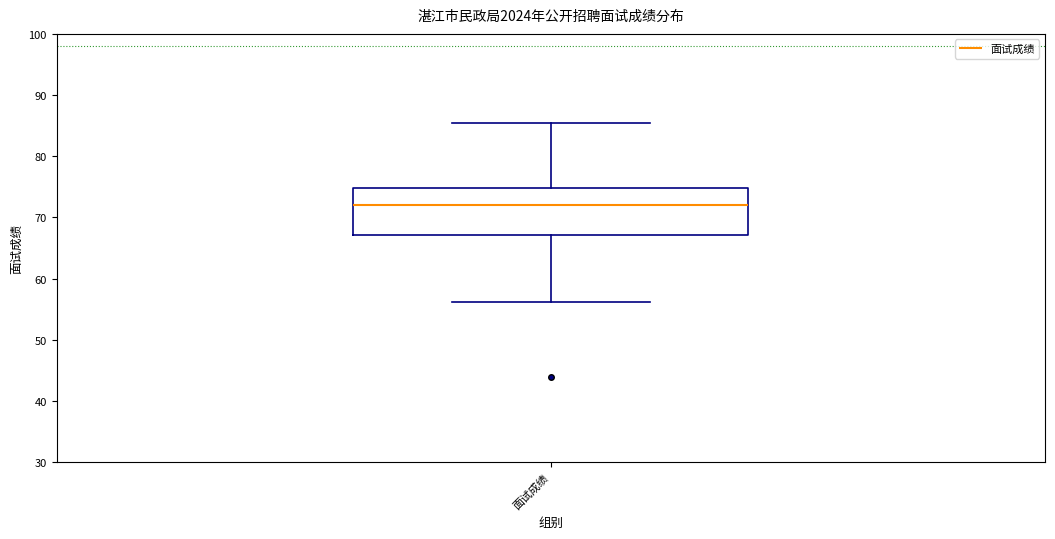

Where is the lower edge of the box for 面试成绩 on the y-axis? The values are not printed on the chart, so give them approximately, as read against the axis.

67